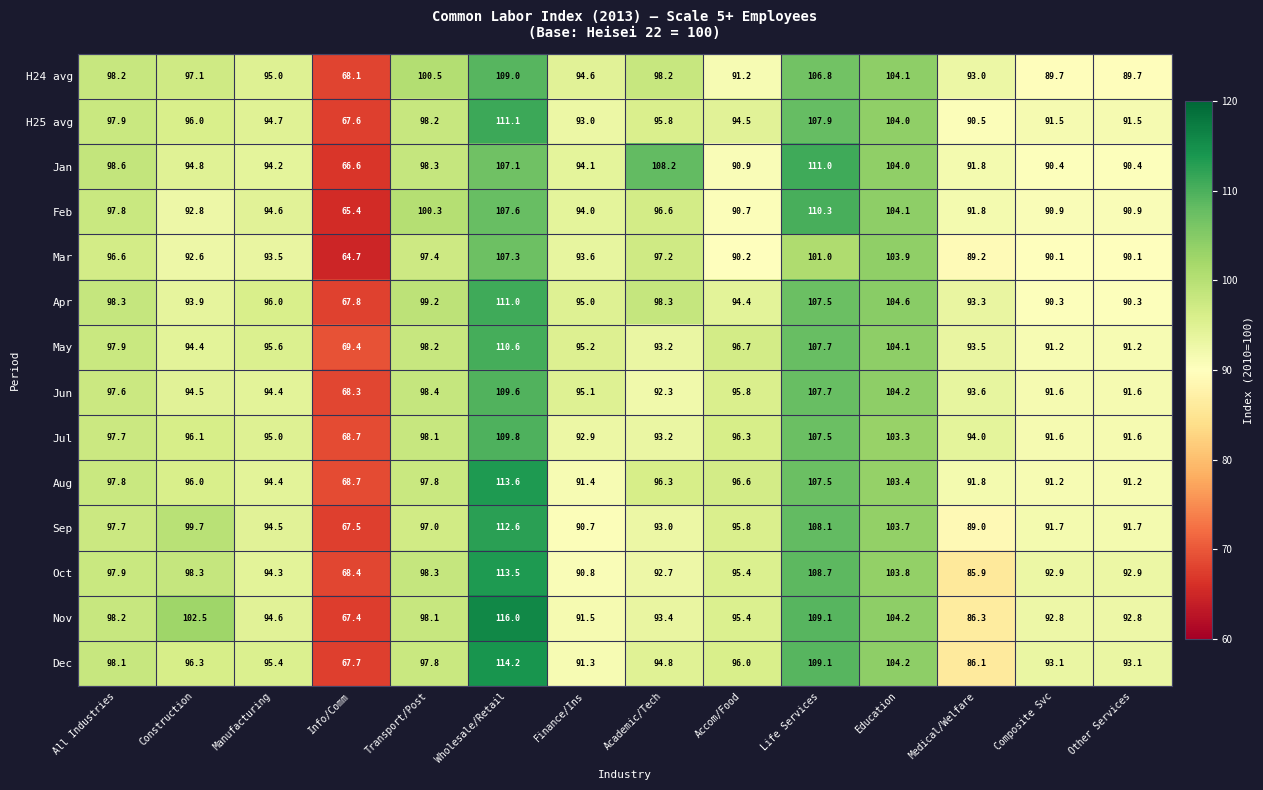

What is the highest value of the Dec series?

114.2